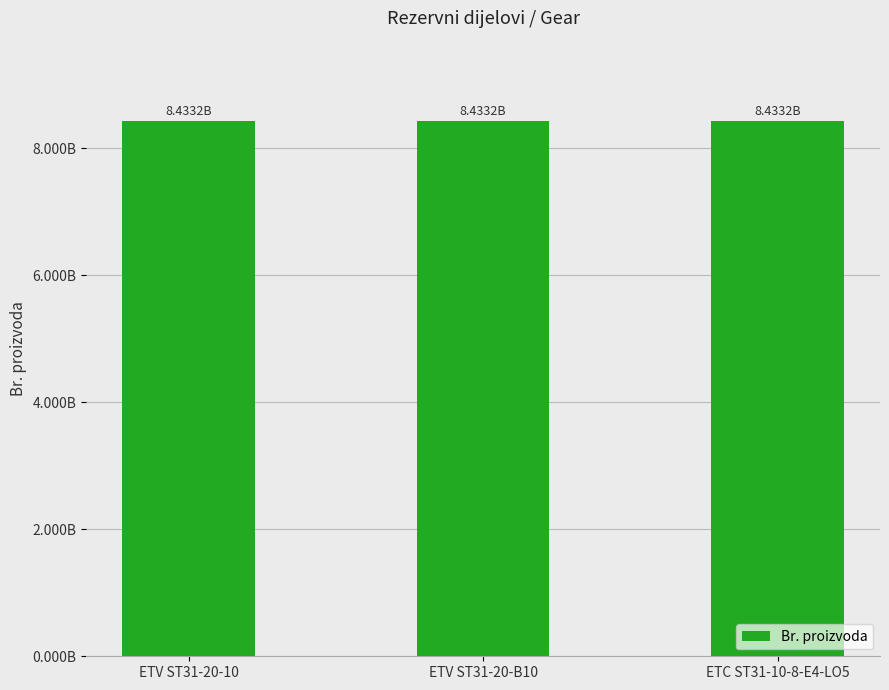

Does the chart contain any negative values?

No